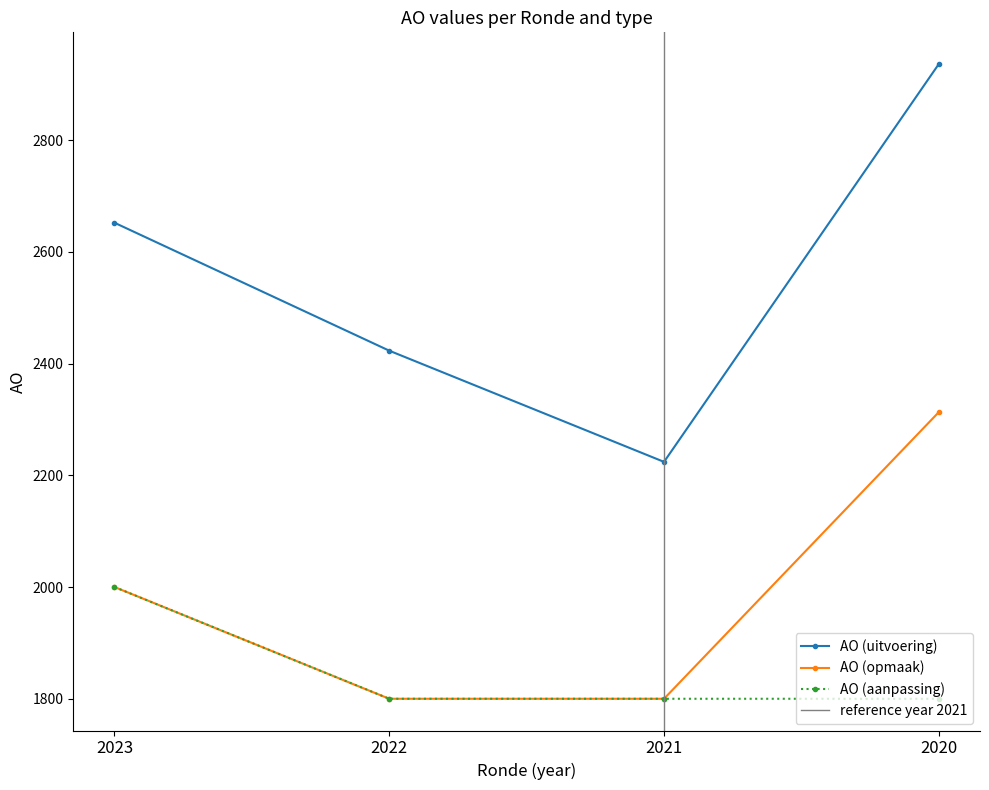

Where is the first local minimum for AO (uitvoering)?

2021